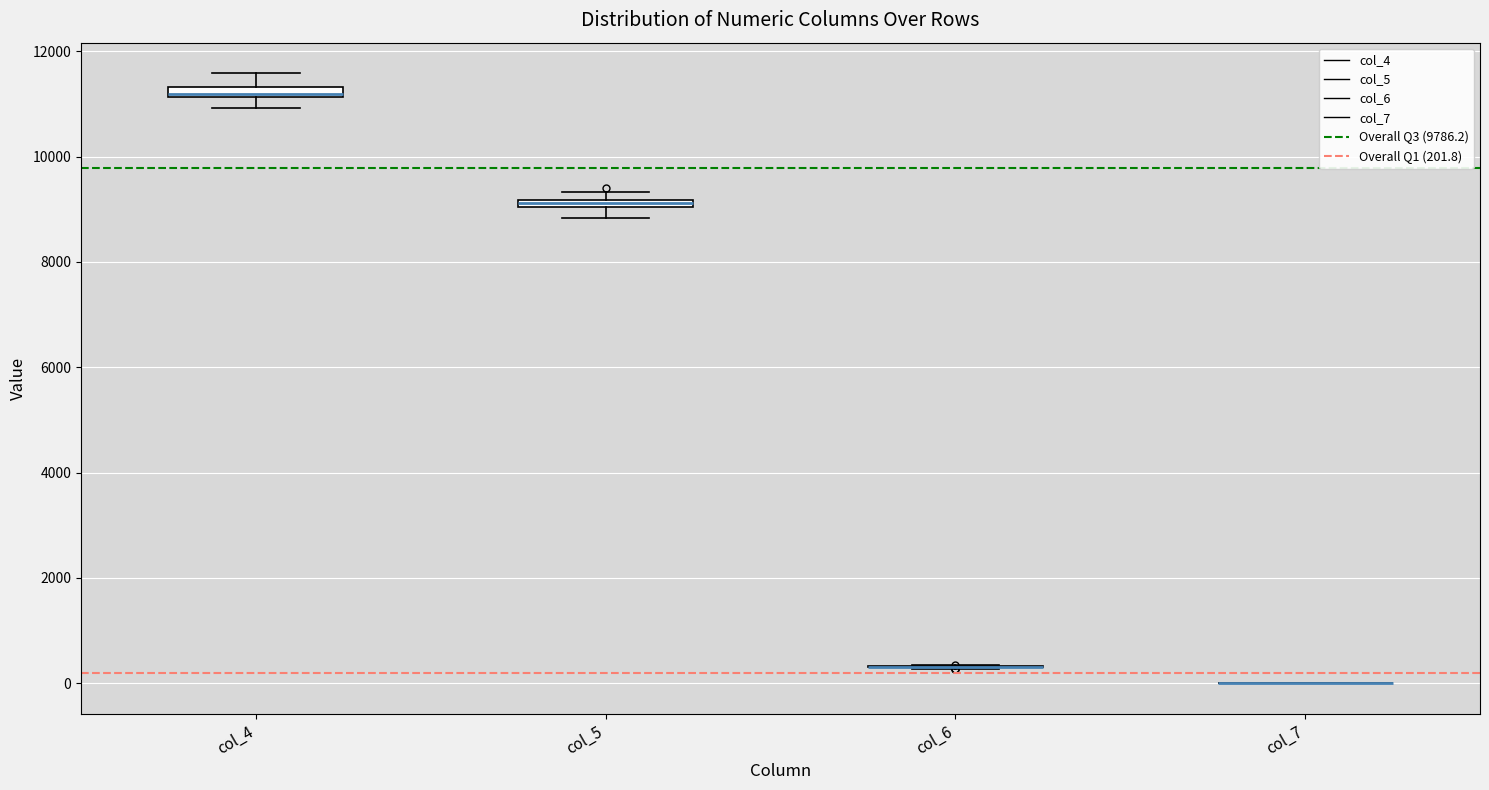

Where is the lower edge of the box for col_4 on the y-axis? The values are not printed on the chart, so give them approximately, as read against the axis.

11200